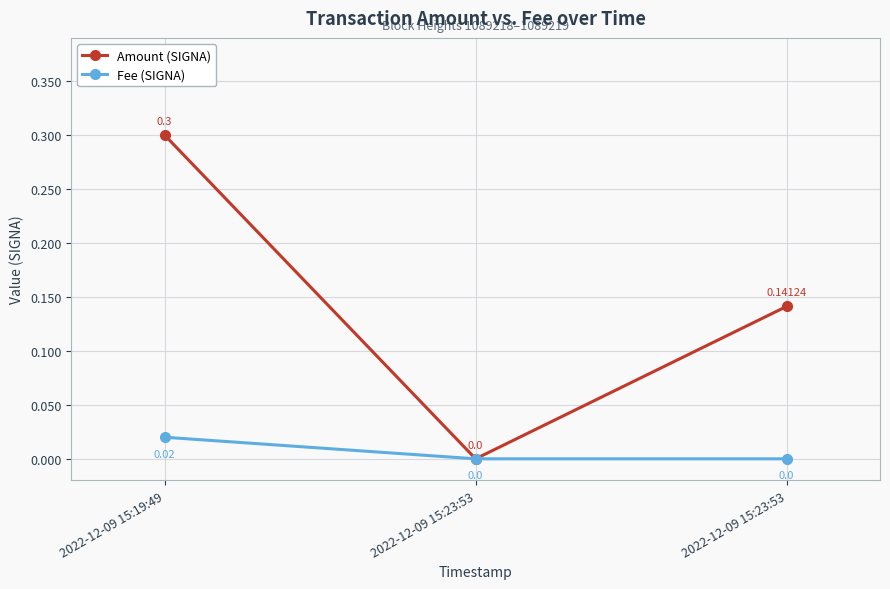

At which category does the chart reach its peak across all series?

2022-12-09 15:19:49